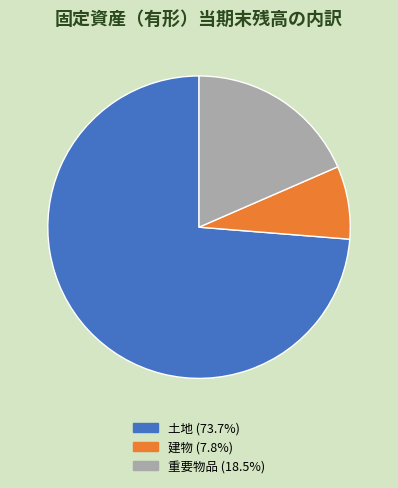

Is the sum of 建物 (7.8%) and 重要物品 (18.5%) greater than half?

No